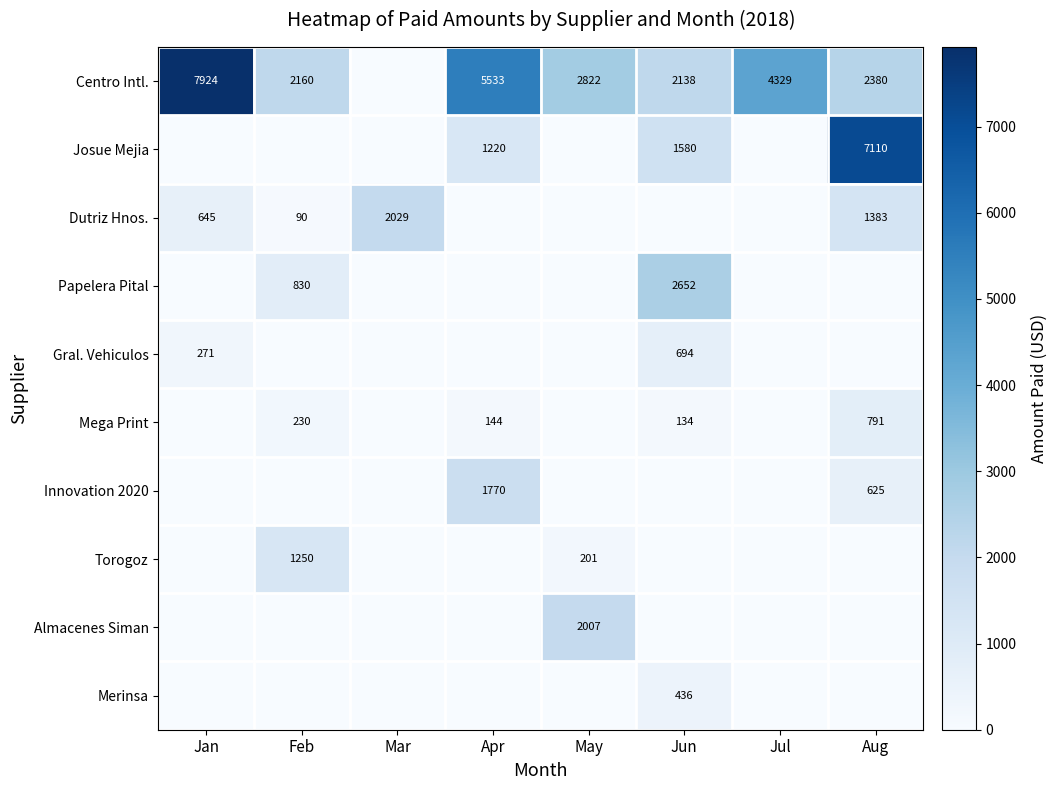

Is it true that Dutriz Hnos. equals 40 at Feb?

False